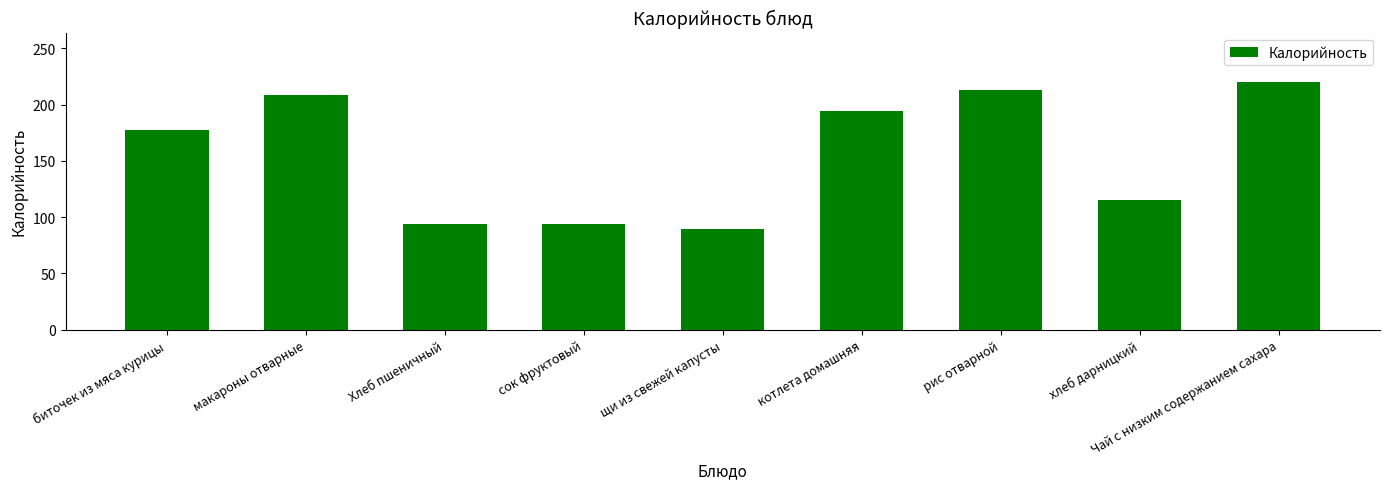

What position from the left is рис отварной?

7